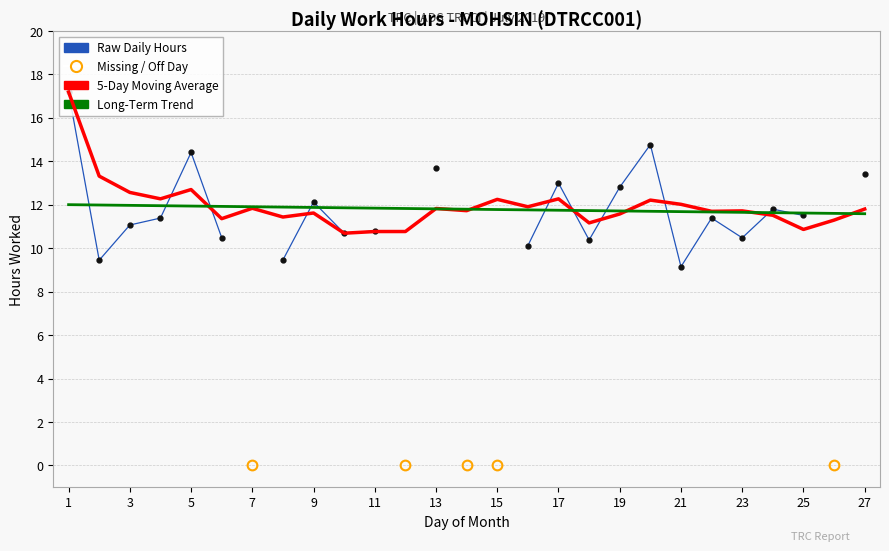

What is the maximum value shown in the chart?

17.2